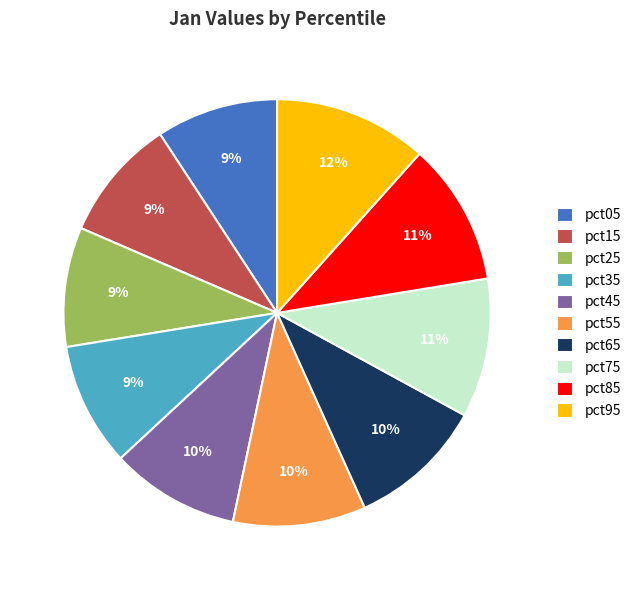

What is the largest slice in the pie chart?

pct95